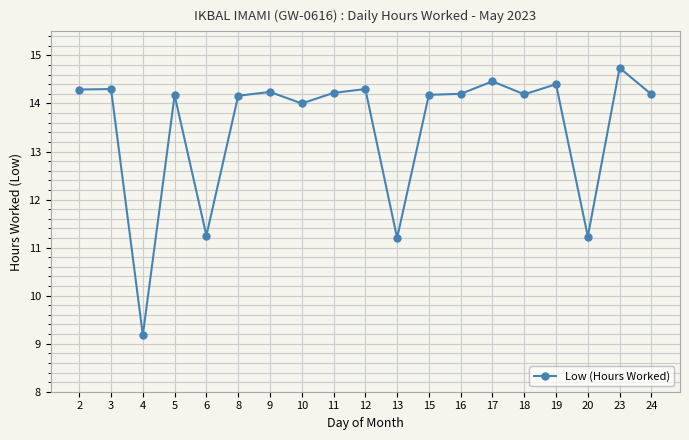

What is the sum of the values at 11 and 3?

28.5